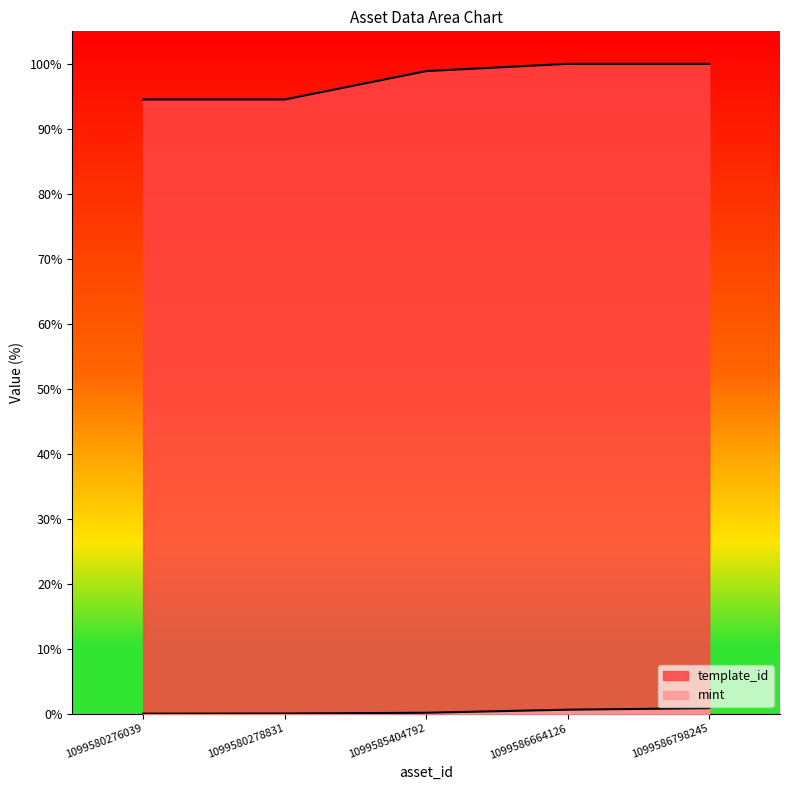

The value of template_id at 1099580278831 is 94.5. True or false?

True